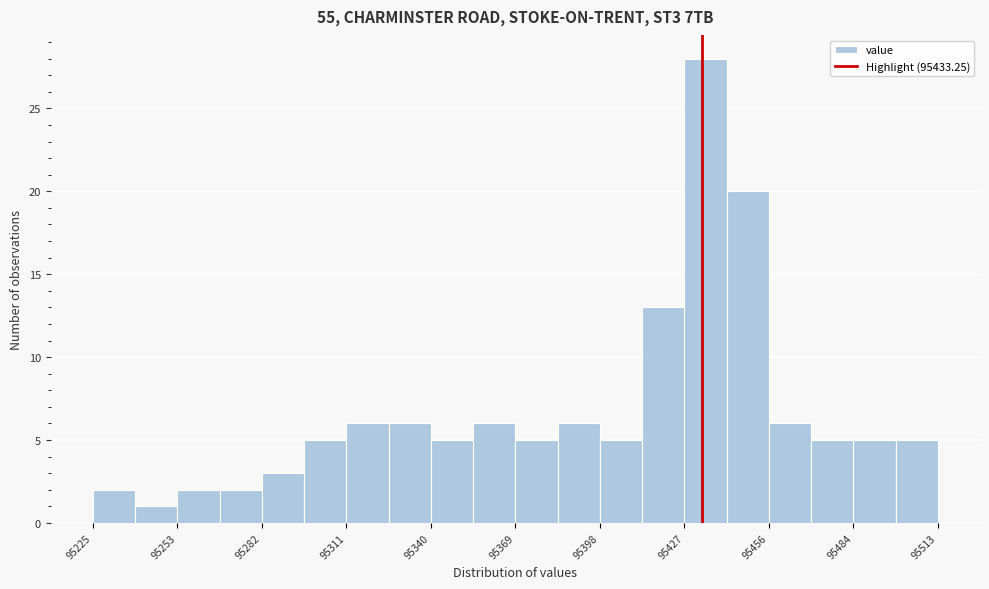

Read against the x-axis, roughly where is the centre of the tallest bar?

95435